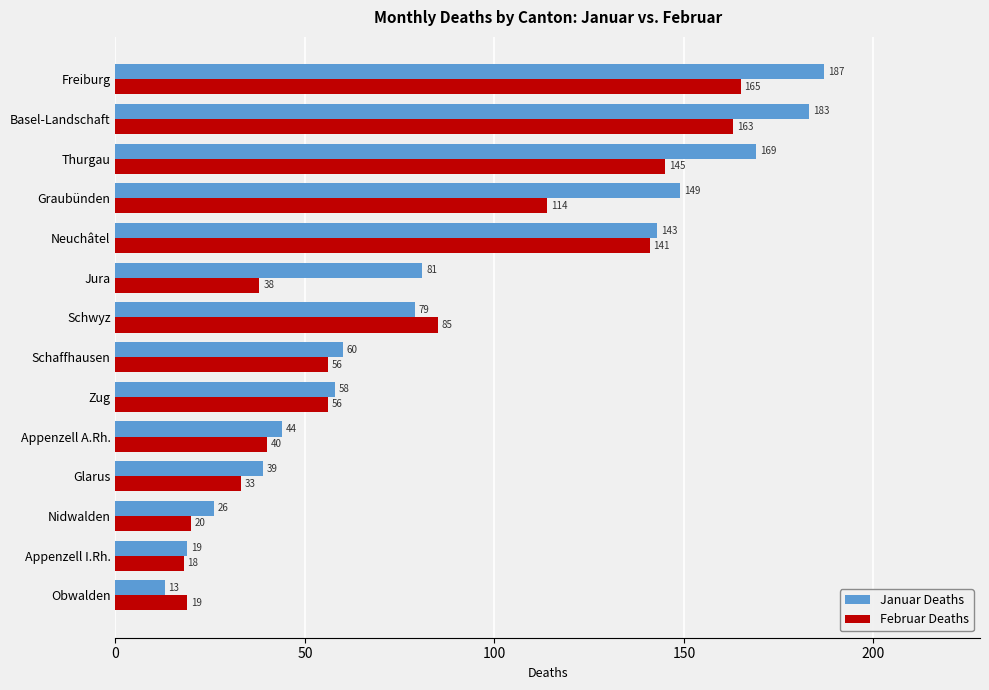

Which series has the widest spread of values?

Januar Deaths